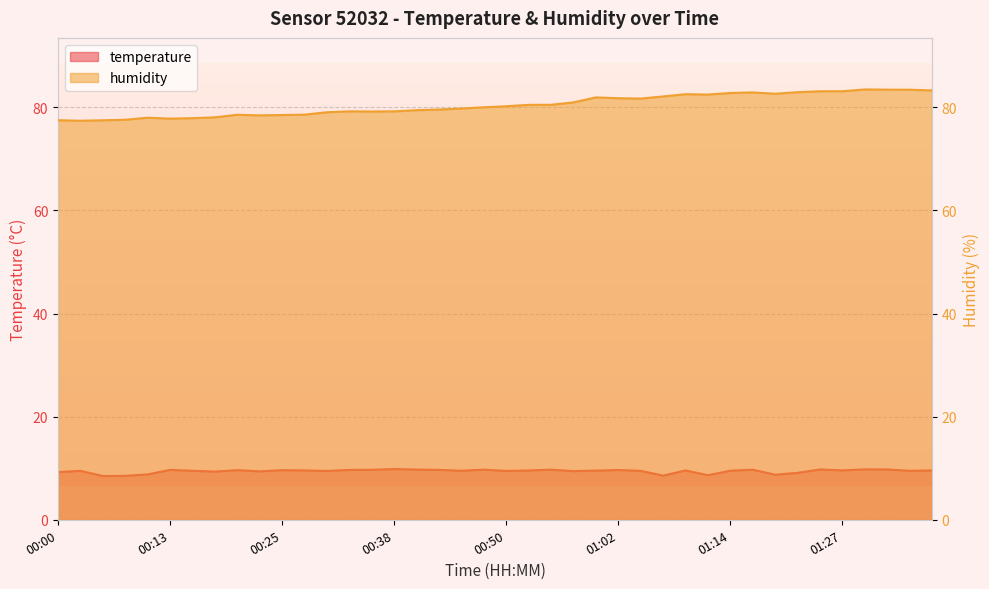

True or false: temperature and humidity intersect in this chart.

False